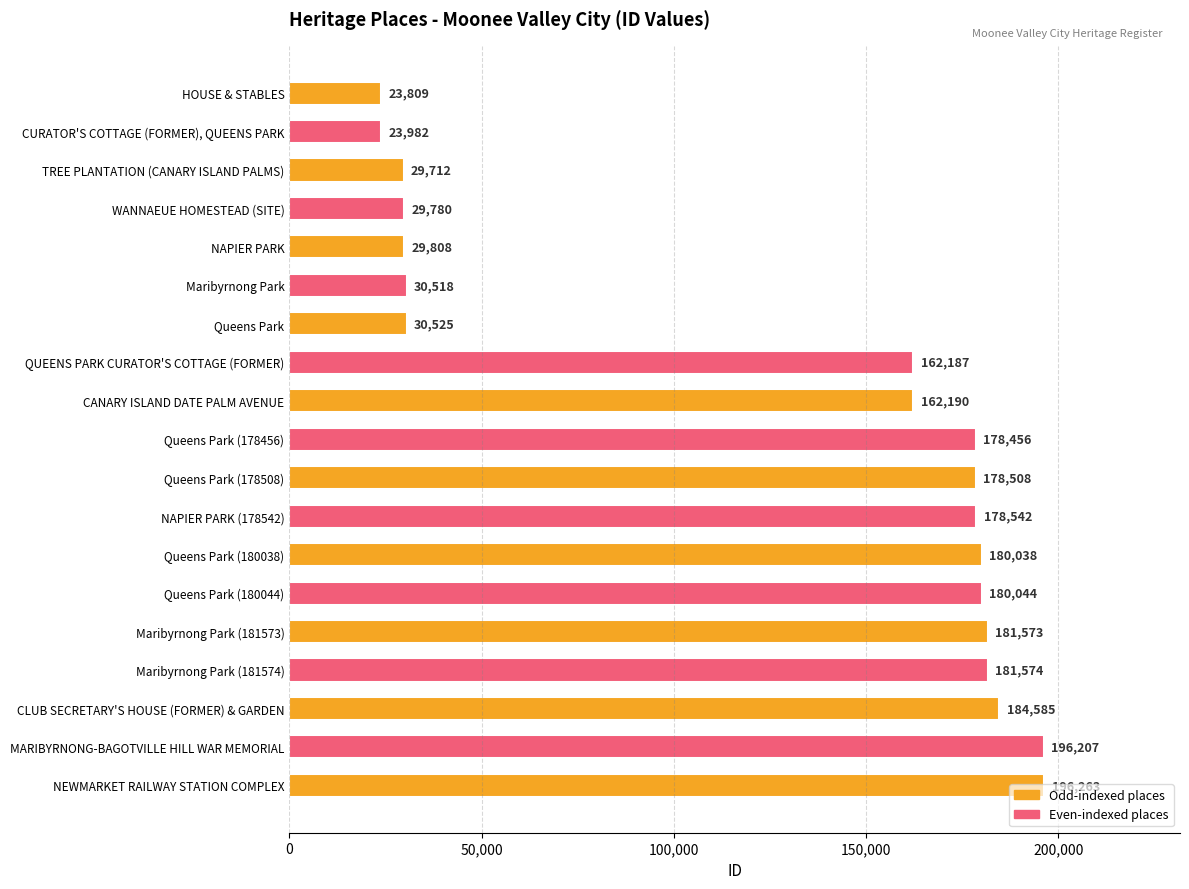

Rank the categories by value from lowest to highest.

HOUSE & STABLES, CURATOR'S COTTAGE (FORMER), QUEENS PARK, TREE PLANTATION (CANARY ISLAND PALMS), WANNAEUE HOMESTEAD (SITE), NAPIER PARK, Maribyrnong Park, Queens Park, QUEENS PARK CURATOR'S COTTAGE (FORMER), CANARY ISLAND DATE PALM AVENUE, Queens Park (178456), Queens Park (178508), NAPIER PARK (178542), Queens Park (180038), Queens Park (180044), Maribyrnong Park (181573), Maribyrnong Park (181574), CLUB SECRETARY'S HOUSE (FORMER) & GARDEN, MARIBYRNONG-BAGOTVILLE HILL WAR MEMORIAL, NEWMARKET RAILWAY STATION COMPLEX